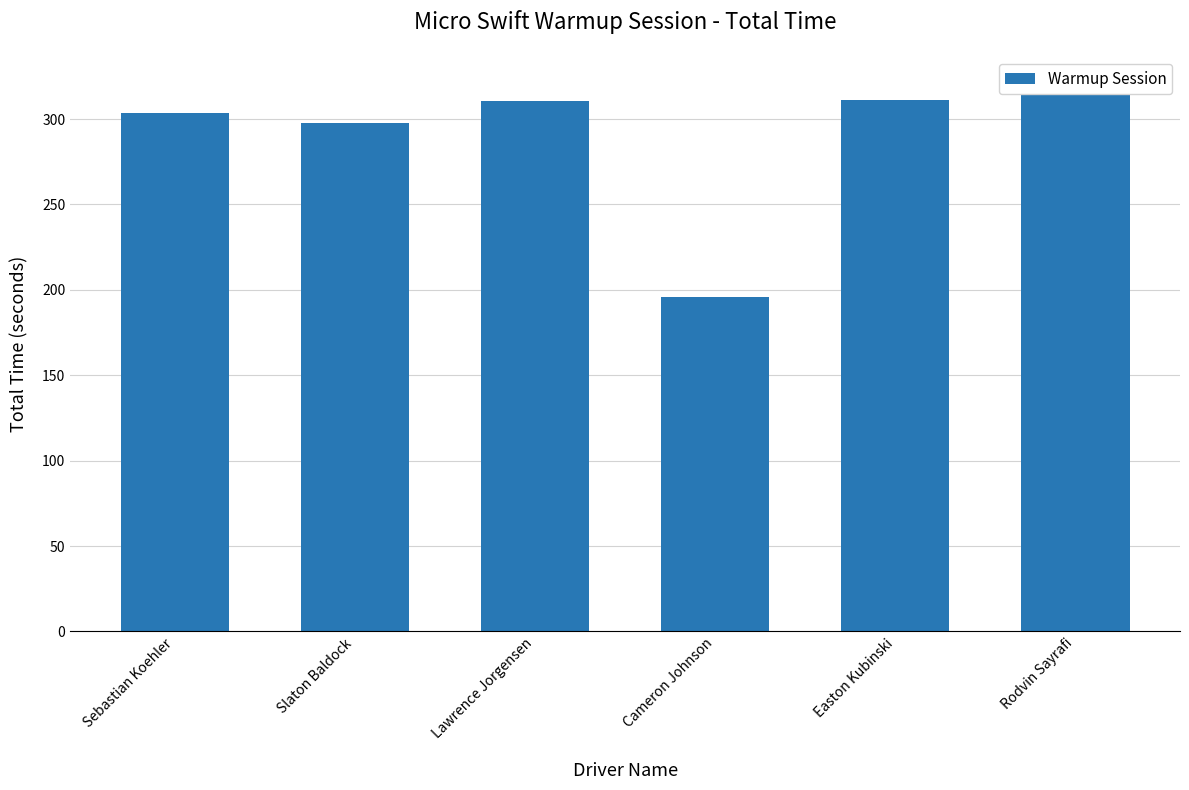

Rank the categories by value from lowest to highest.

Cameron Johnson, Slaton Baldock, Sebastian Koehler, Lawrence Jorgensen, Easton Kubinski, Rodvin Sayrafi